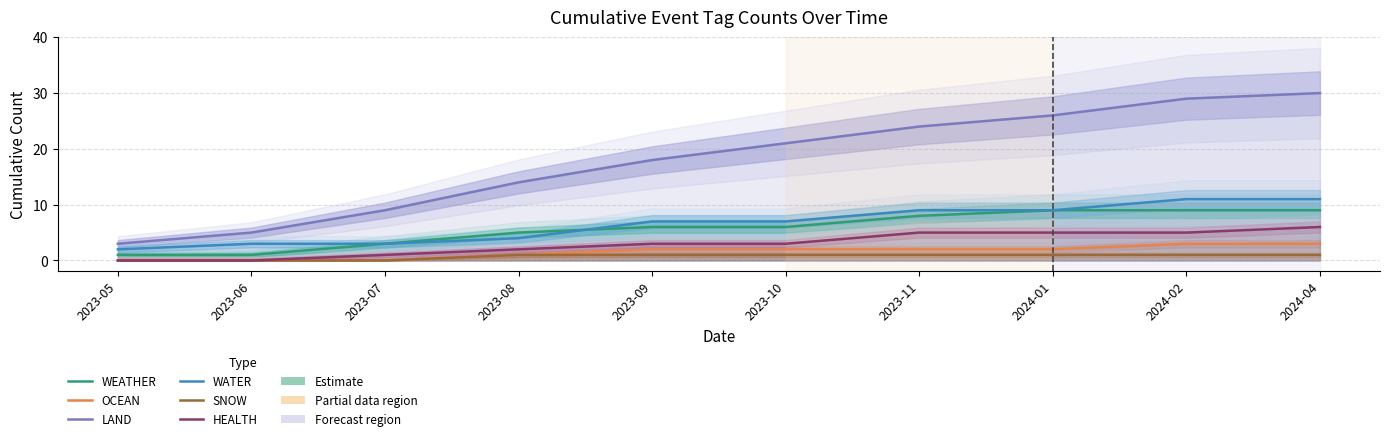

What is the difference between the second highest and minimum values in the LAND series?

26